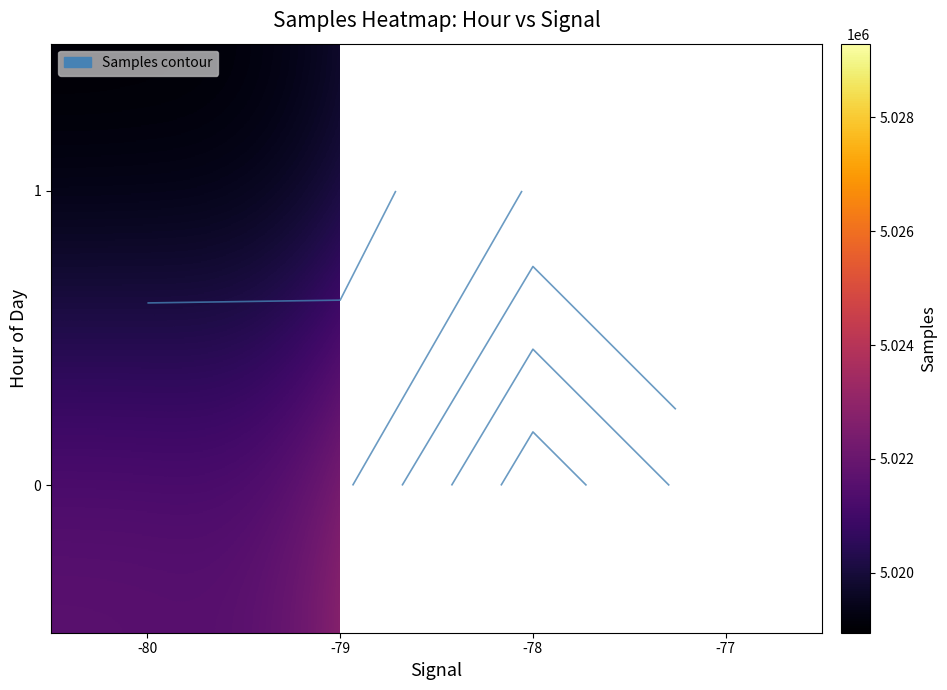

What is the spread (max minus min) of values at -78?

7120.8